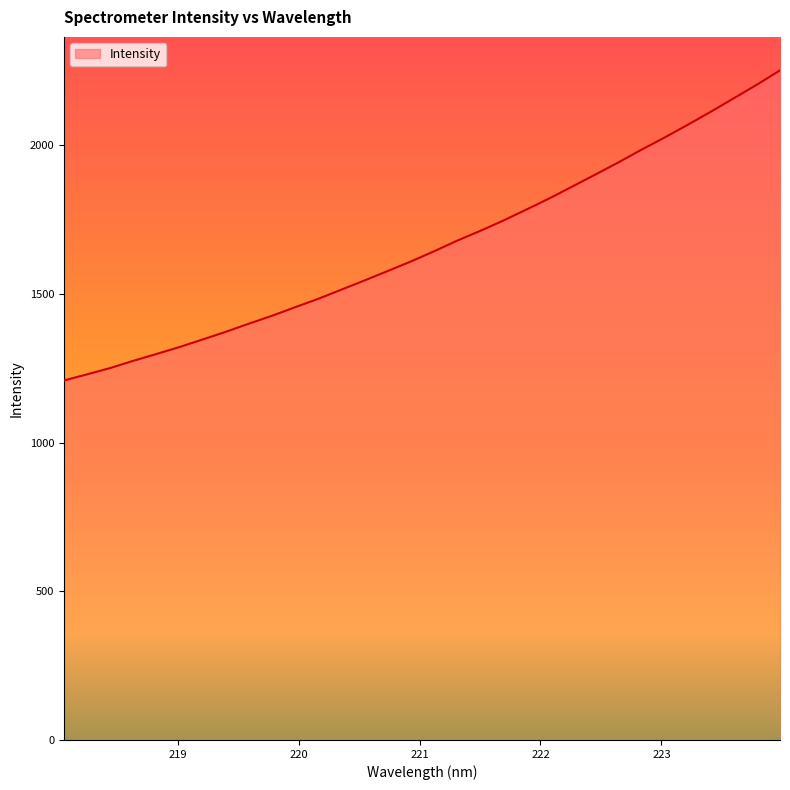

What is the minimum value shown in the chart?

1209.0